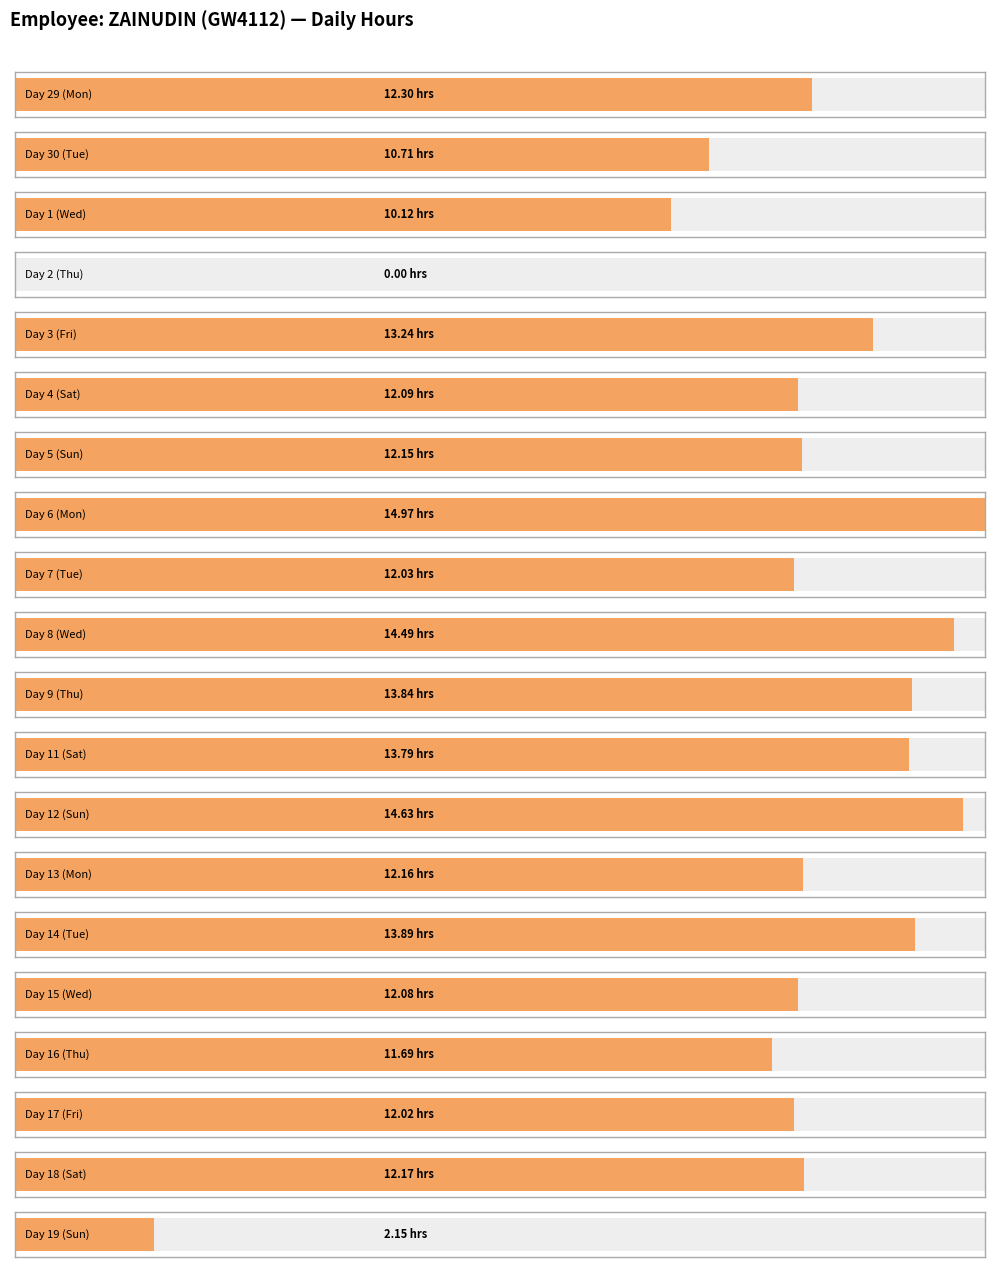

Reading right to left, list all the values displayed in this chart.

19=2.1	18=12.2	17=12.0	16=11.7	15=12.1	14=13.9	13=12.2	12=14.6	11=13.8	9=13.8	8=14.5	7=12.0	6=15.0	5=12.2	4=12.1	3=13.2	2=0.0	1=10.1	30=10.7	29=12.3